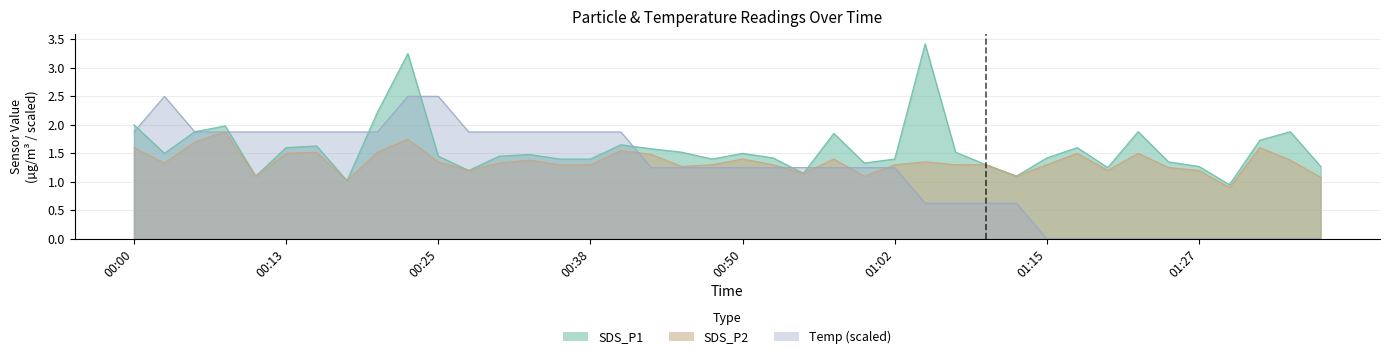

Reading left to right, extract all data points from this chart.

SDS_P1: 2.0	1.5	1.9	2.0	1.1	1.6	1.6	1.0	2.2	3.2	1.4	1.2	1.4	1.5	1.4	1.4	1.6	1.6	1.5	1.4	1.5	1.4	1.1	1.9	1.3	1.4	3.4	1.5	1.3	1.1	1.4	1.6	1.2	1.9	1.4	1.3	0.9	1.7	1.9	1.3
SDS_P2: 1.6	1.3	1.7	1.9	1.1	1.5	1.5	1.0	1.5	1.8	1.4	1.2	1.3	1.4	1.3	1.3	1.6	1.5	1.3	1.3	1.4	1.3	1.1	1.4	1.1	1.3	1.4	1.3	1.3	1.1	1.3	1.5	1.2	1.5	1.2	1.2	0.9	1.6	1.4	1.1
Temp: 1.9	2.5	1.9	1.9	1.9	1.9	1.9	1.9	1.9	2.5	2.5	1.9	1.9	1.9	1.9	1.9	1.9	1.2	1.2	1.2	1.2	1.2	1.2	1.2	1.2	1.2	0.6	0.6	0.6	0.6	0.0	0.0	0.0	0.0	0.0	0.0	0.0	0.0	0.0	0.0